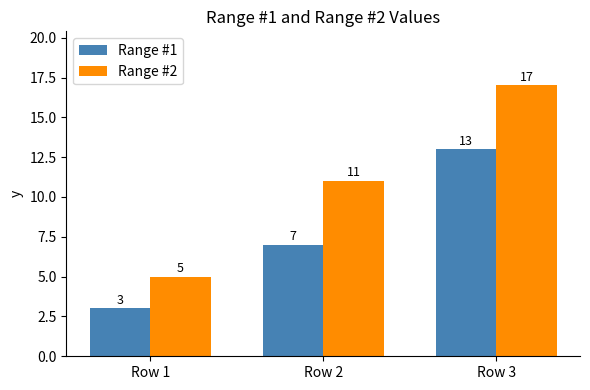

How many bars are there in each group?

2